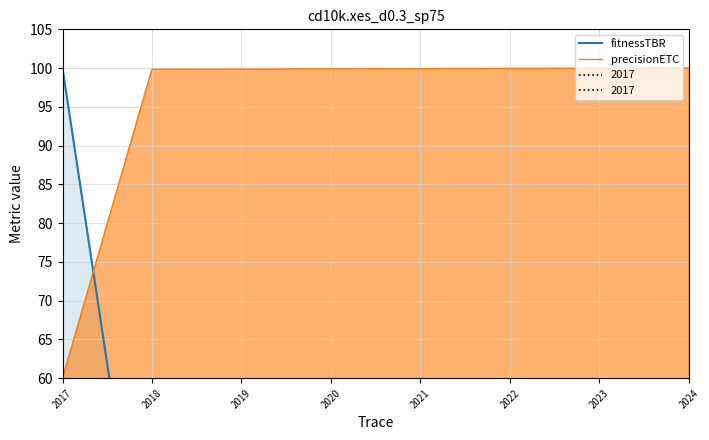

What is the difference between the second highest and second lowest values in the precisionETC series?

0.1